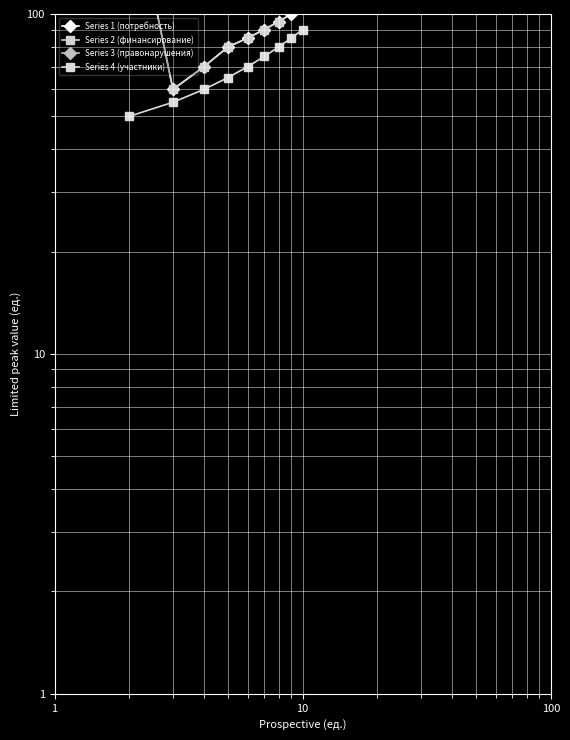

At 70, list the series in order from smallest to largest.

Series 4 (участники), Series 1 (потребность), Series 3 (правонарушения)